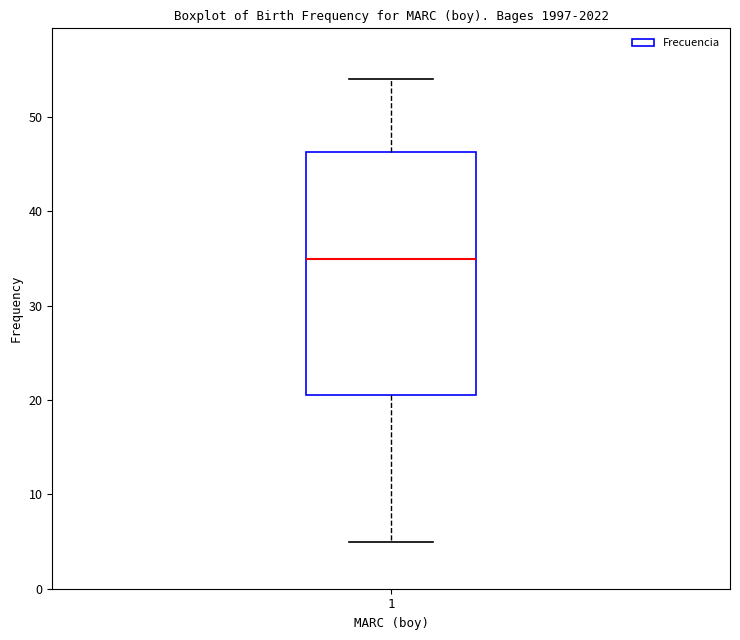

Read this box plot against the y-axis: the position of the median line, the range covered by the box, and the ends of both whiskers. The values are not printed on the chart, so give them approximately, as read against the axis.

median 35, box 21 to 46, whiskers 5 to 54